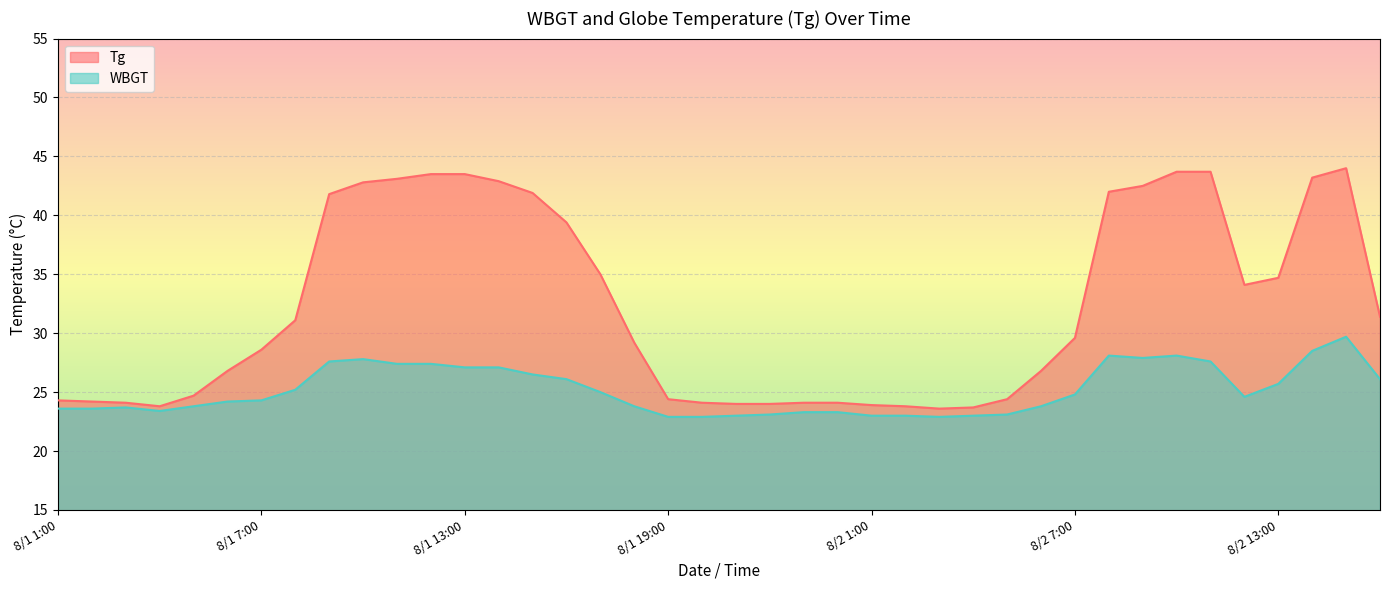

In Tg, how many points are higher than both neighbors (excluding endpoints)?

1